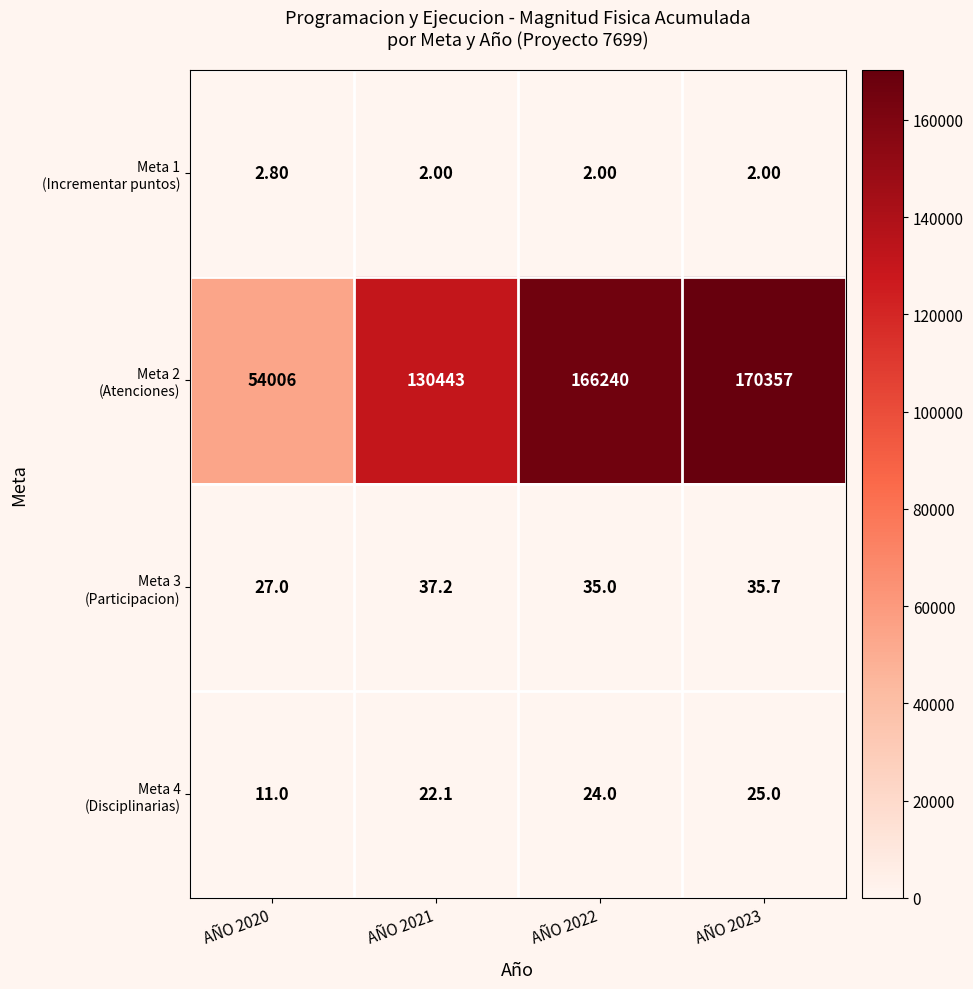

What is the total value across all series at AÑO 2021?

130504.3